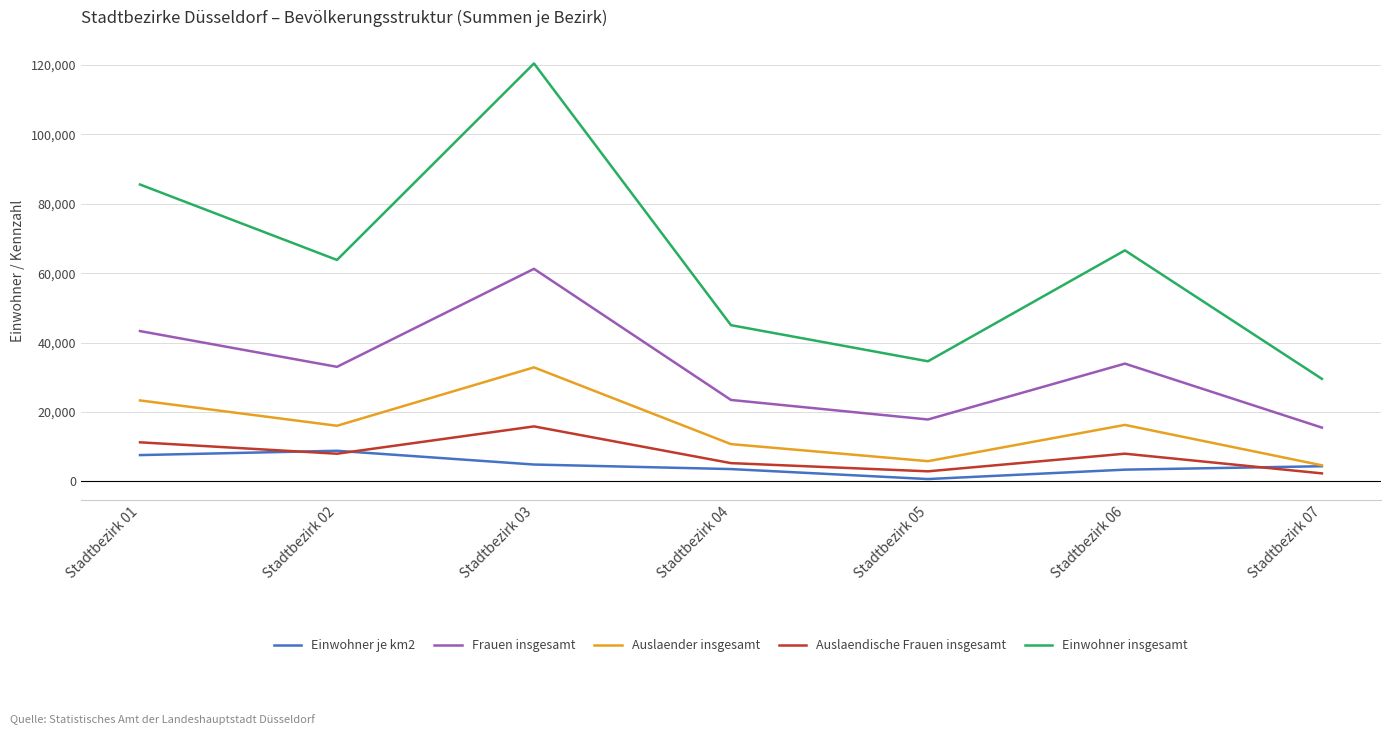

Where is Einwohner insgesamt nearest to the value 74998?

Stadtbezirk 06